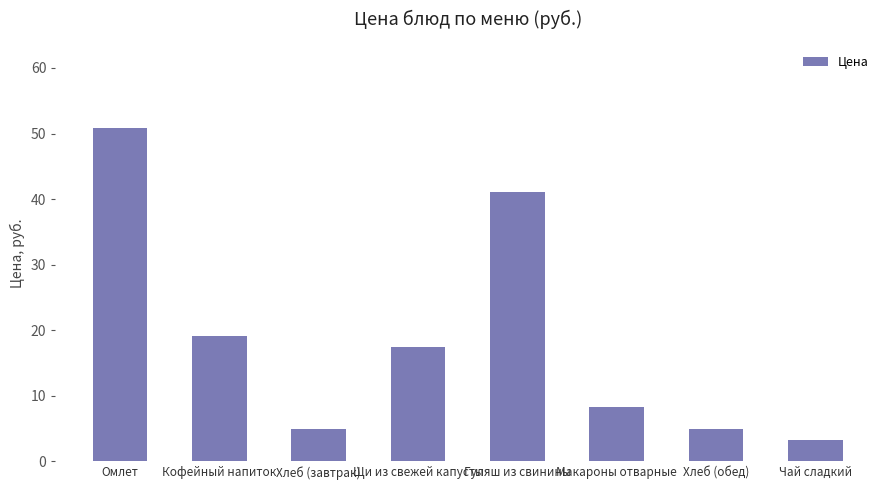

What is the ratio of the value at Чай сладкий to the value at Омлет?

0.1